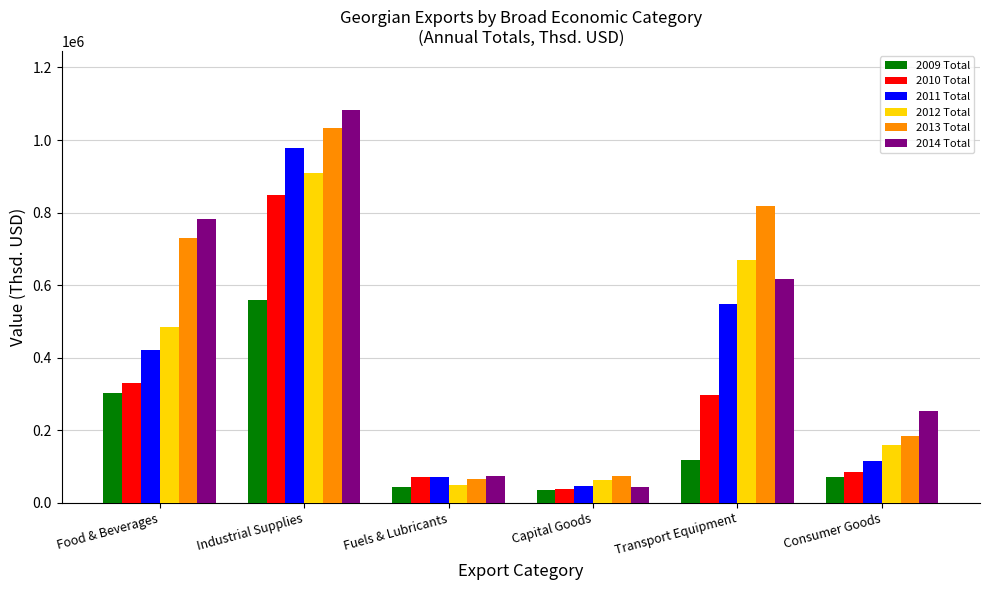

What is the value of the 2011 Total bar at the 6th from the left?

114901.3